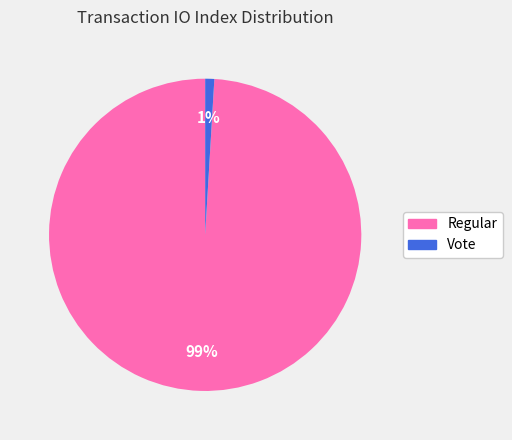

To the nearest percent, what is the difference between the largest and smallest slice percentages?

98%